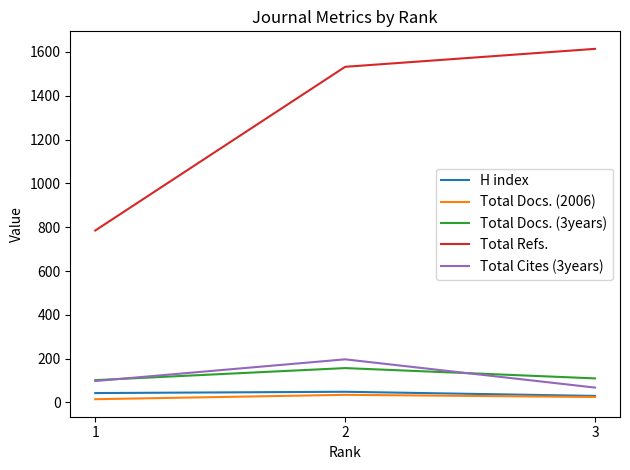

What is the lowest value of the Total Docs. (3years) series?

102